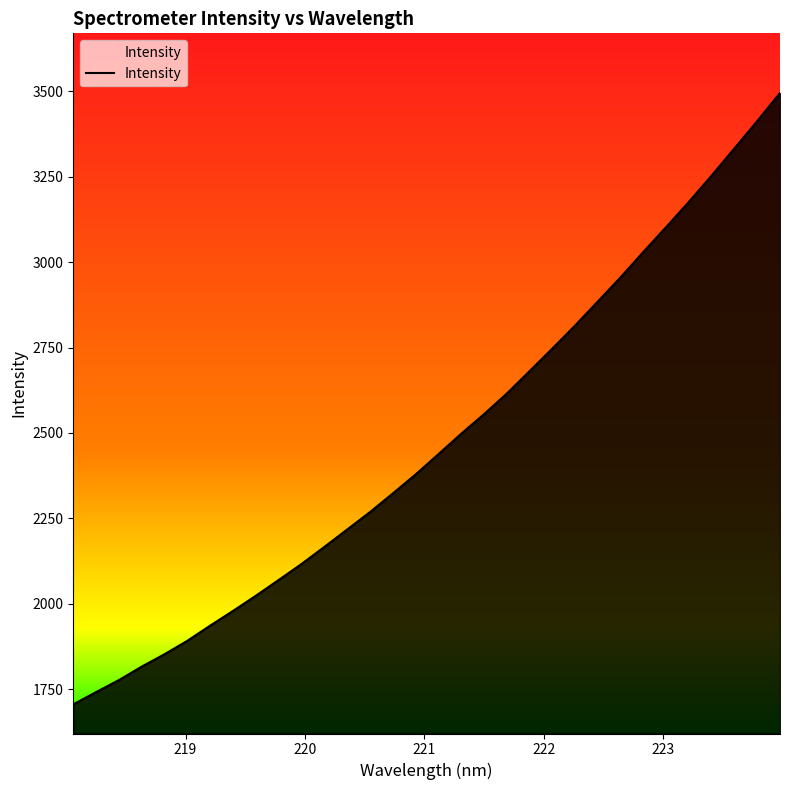

What is the greatest value displayed?

3494.7